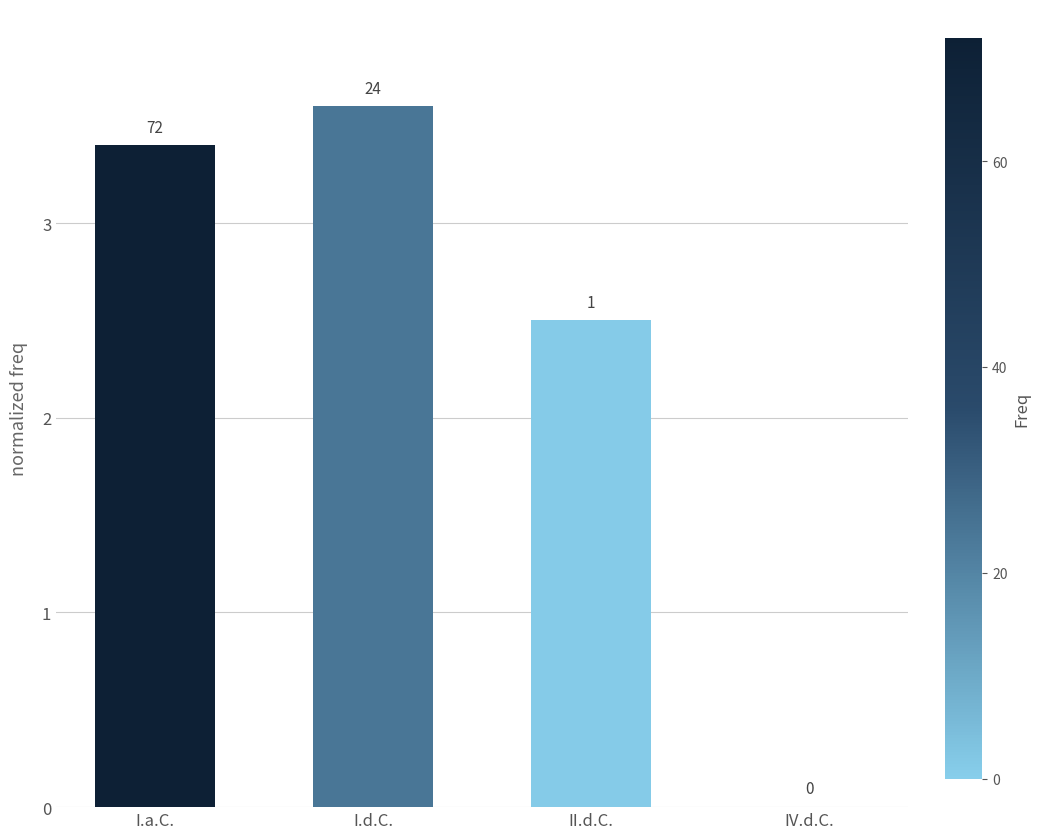

Are the bars horizontal?

No